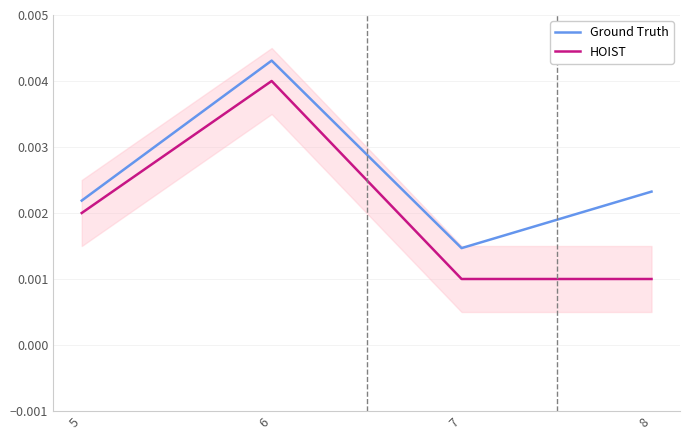

Count the HOIST values in the range 0 to 1.

4